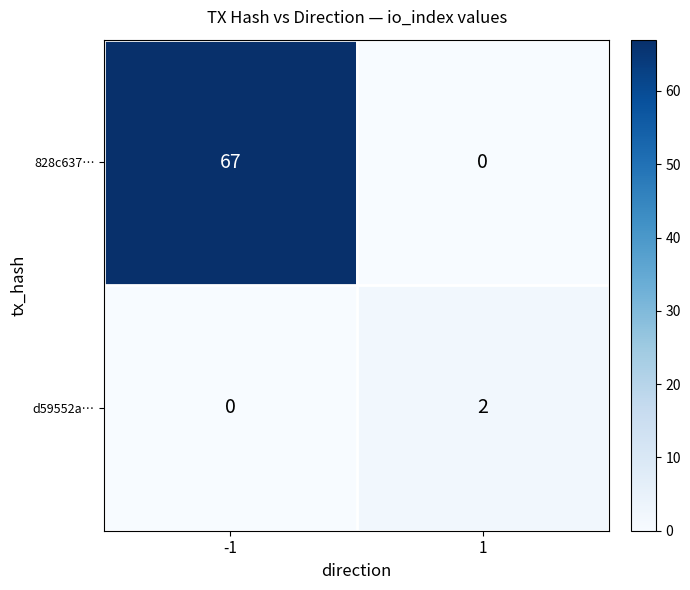

The value of d59552a… at -1 is -1. True or false?

False